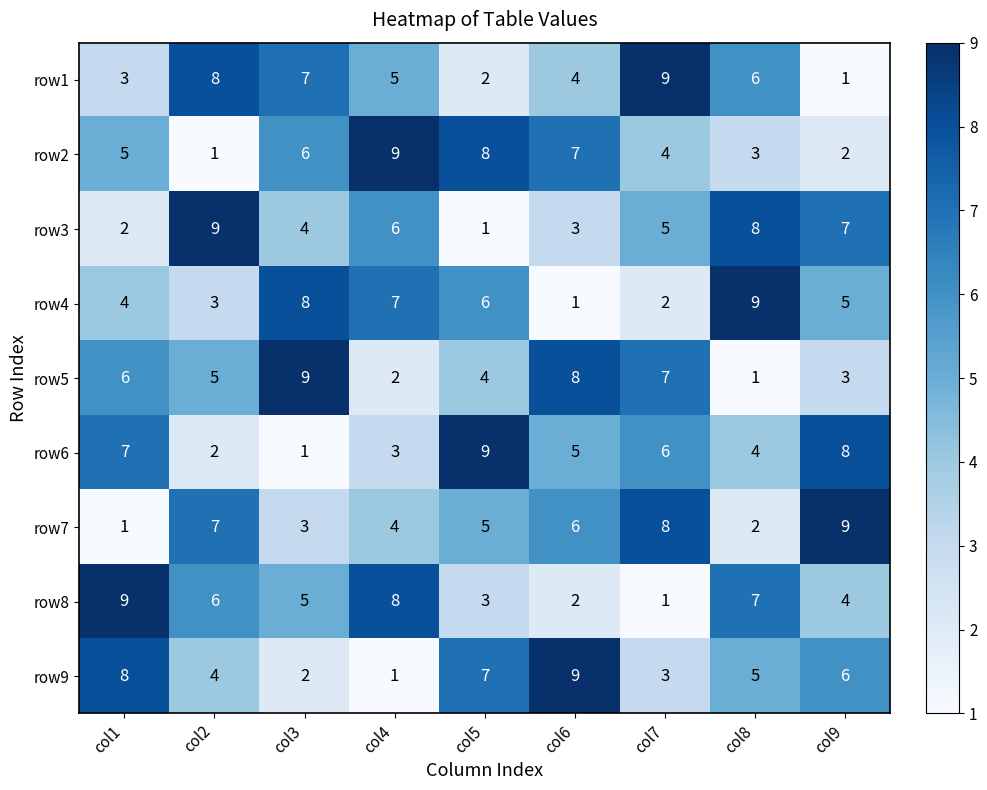

Which series changed the most between col2 and col4?

row2